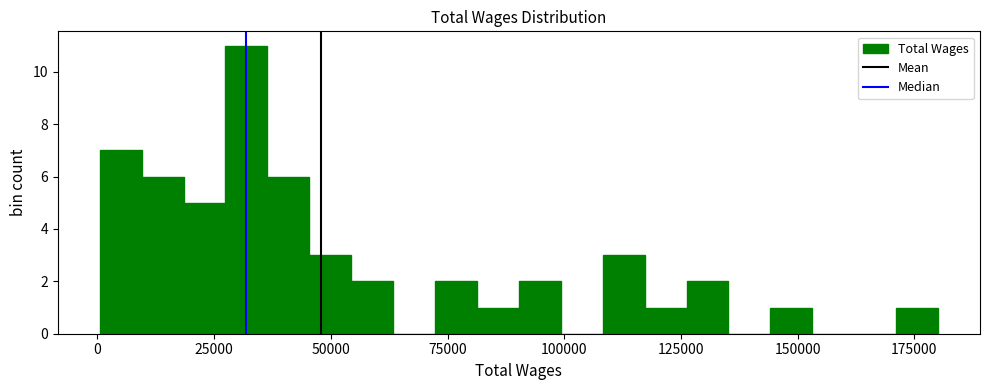

Read against the x-axis, roughly where is the centre of the tallest bar?

30000